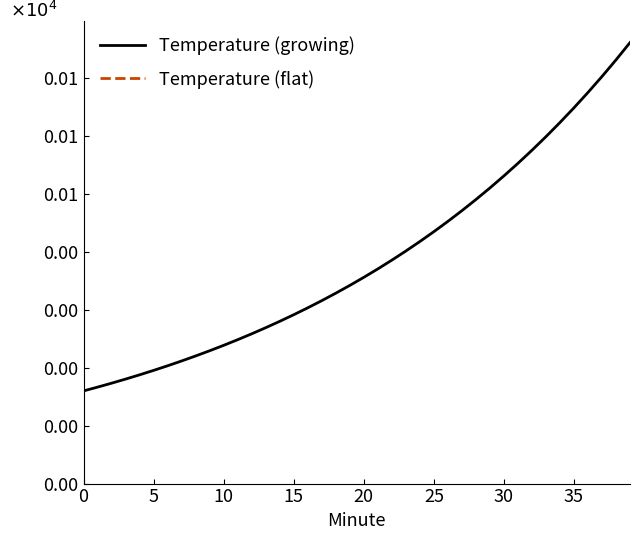

Rank the series by their maximum value, from lowest to highest.

Temperature (growing), Temperature (flat)